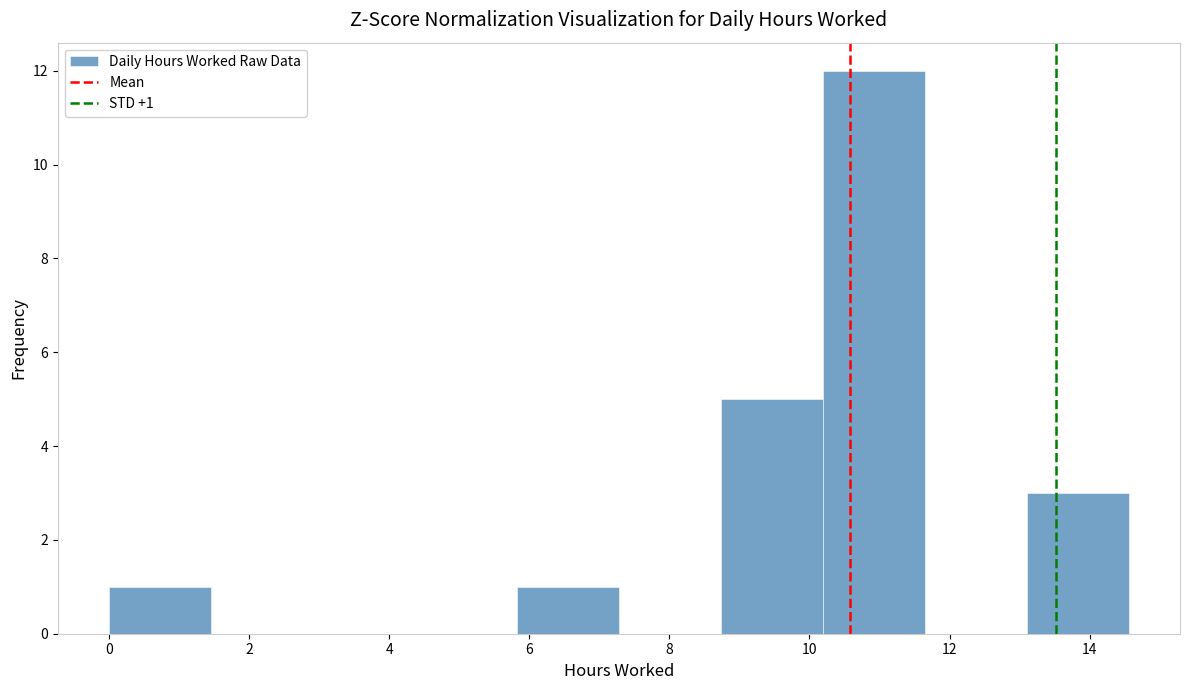

Which range on the x-axis has the tallest bar?

10.2 to 11.6